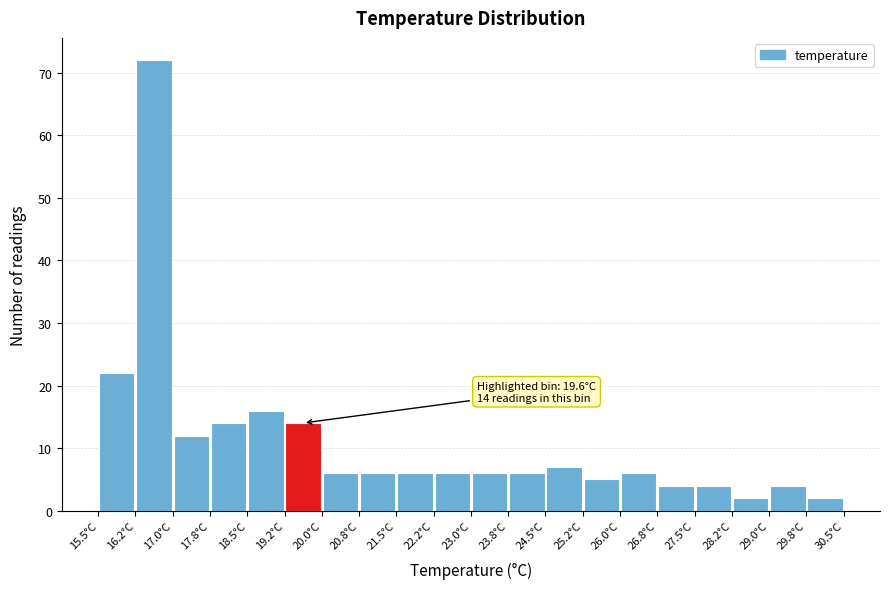

Over which range of the x-axis is the bar tallest?

16.25 to 17.00